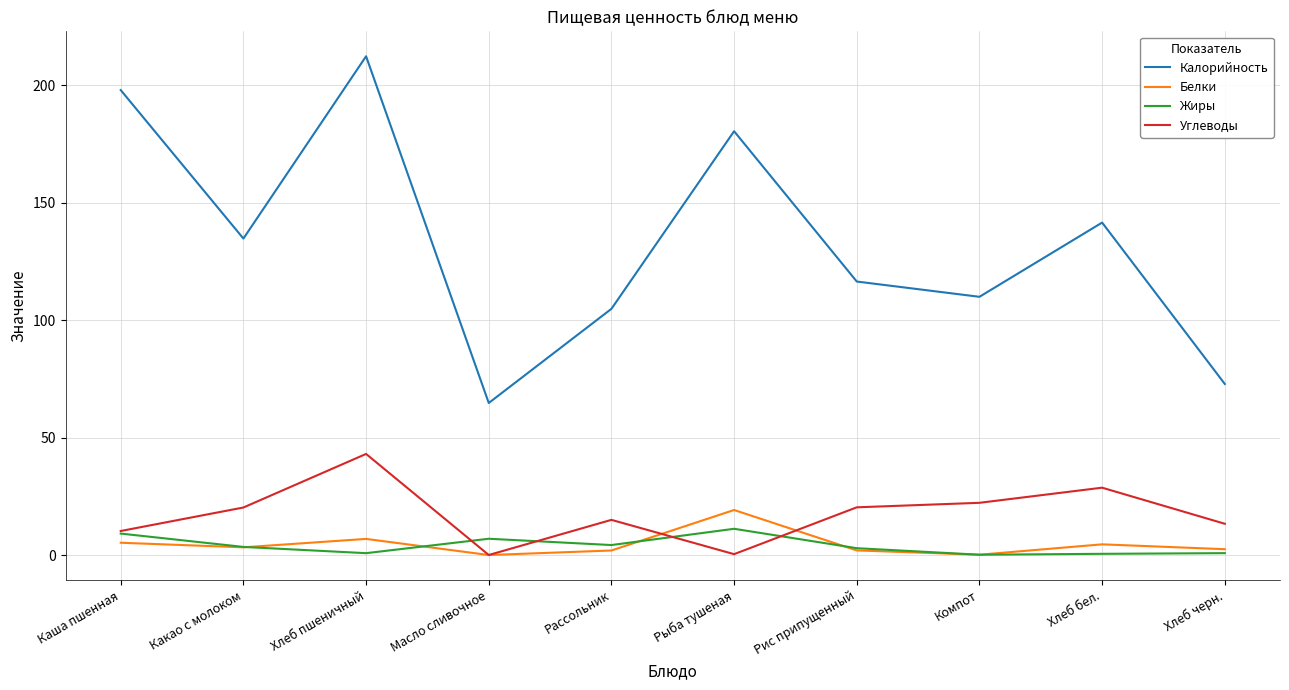

Is the value of Жиры at Каша пшенная greater than the value of Белки at Масло сливочное?

Yes